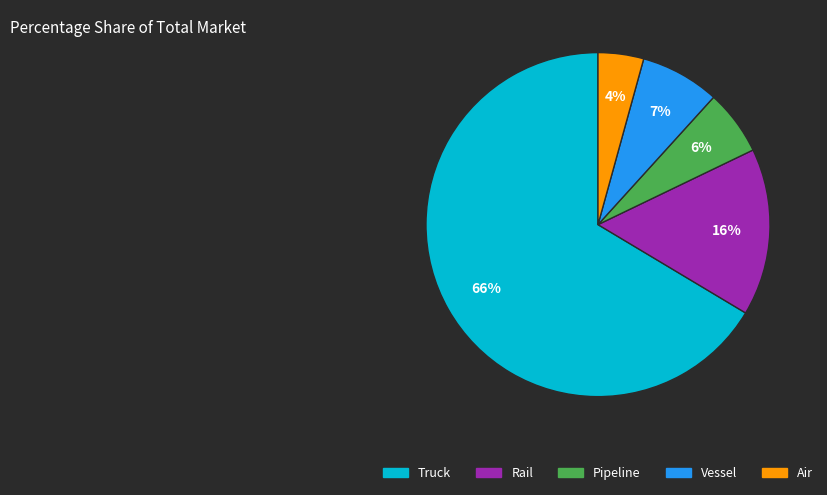

How many slices are in this pie chart?

5